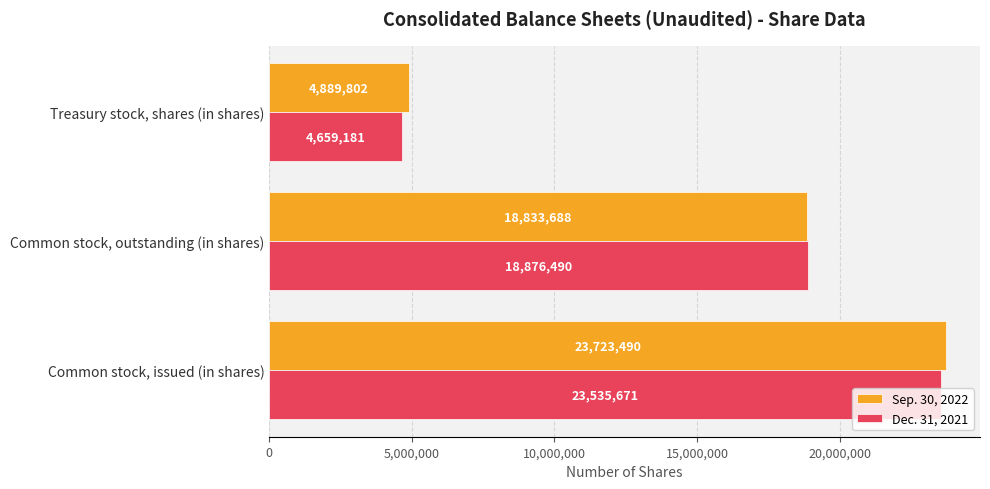

Rank the series by their maximum value, from lowest to highest.

Dec. 31, 2021, Sep. 30, 2022